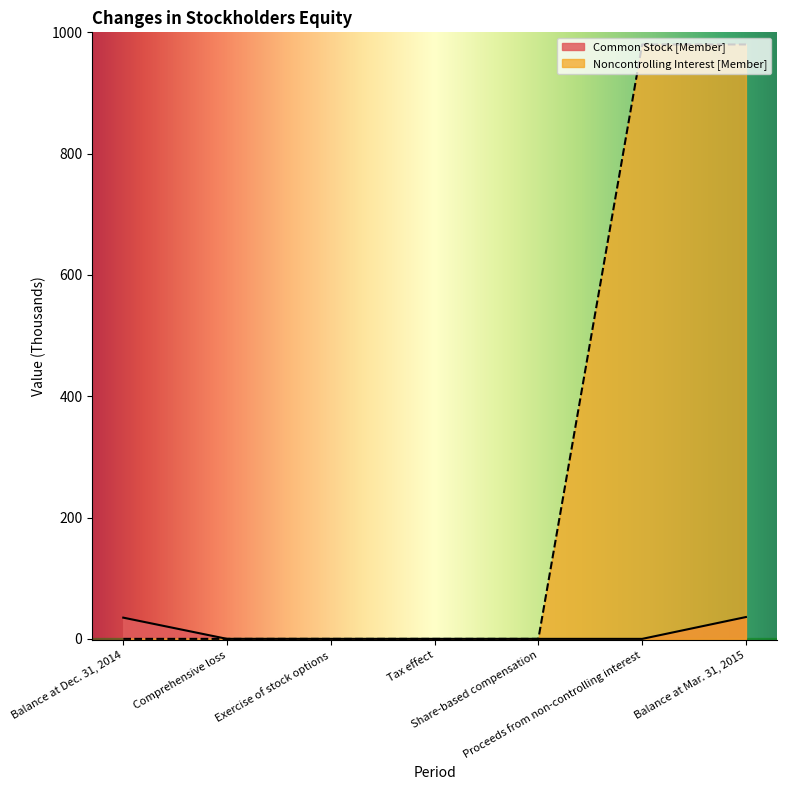

What is the label of the 4th point from the right?

Tax effect